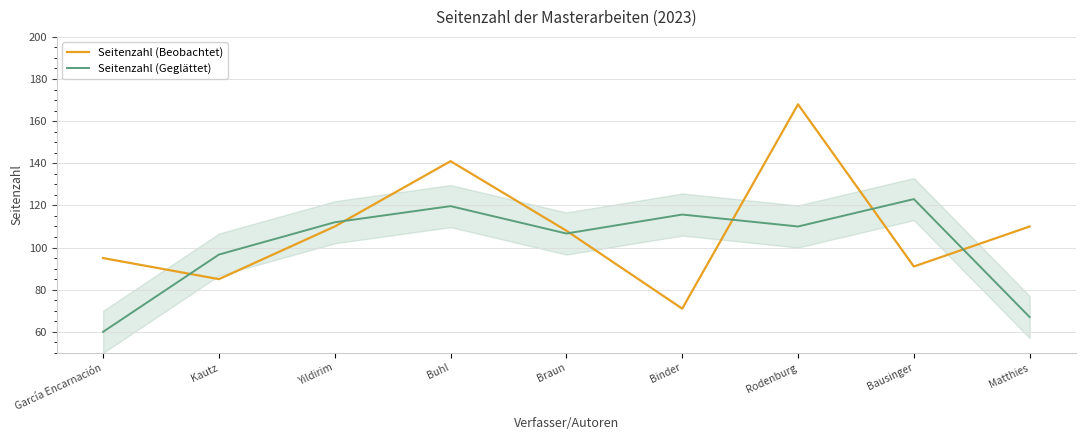

Where is the first local maximum for Seitenzahl (Beobachtet)?

Buhl